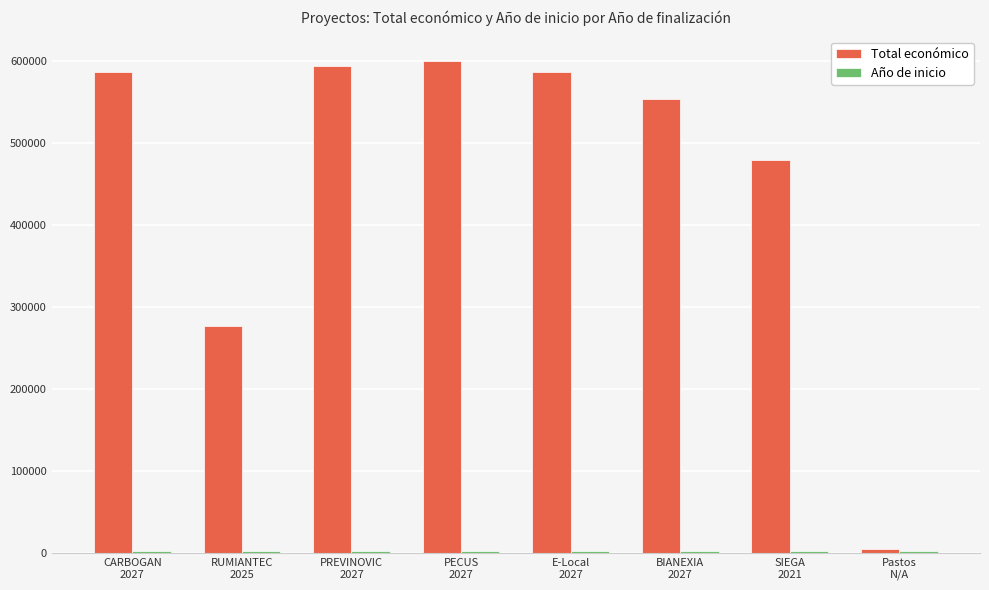

What is the maximum value shown in the chart?

599898